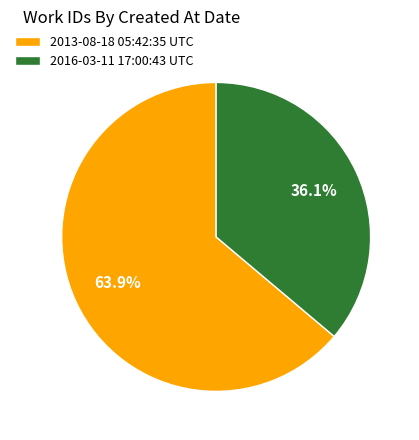

Is 2016-03-11 17:00:43 UTC the majority of the pie?

No